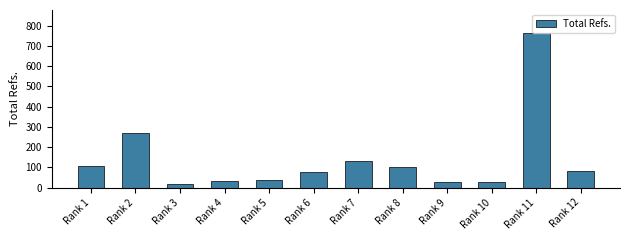

True or false: the data shows 150 at Rank 8.

False